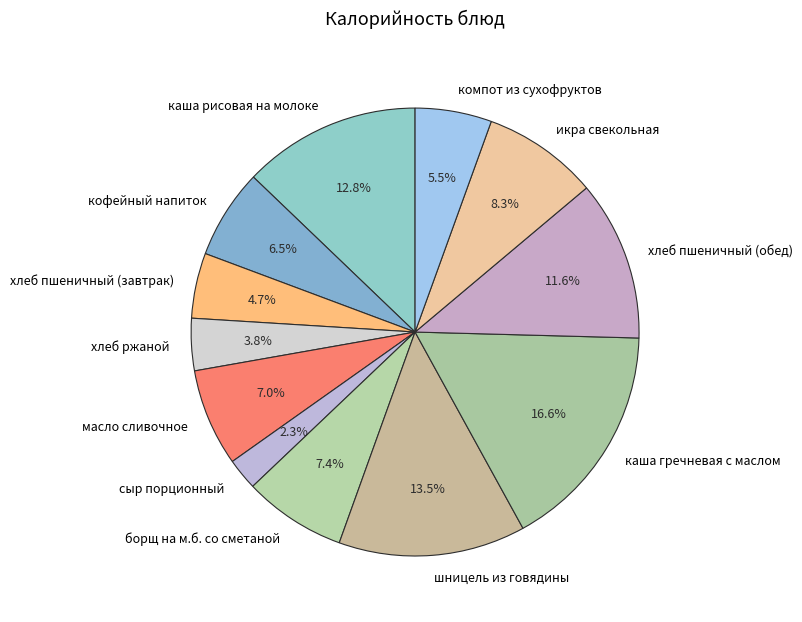

Is икра свекольная the majority of the pie?

No